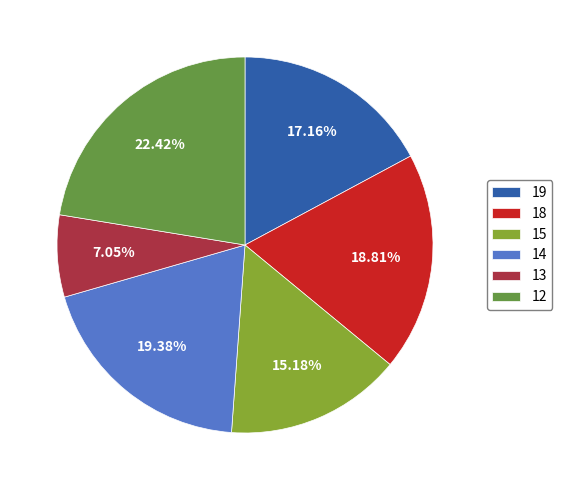

How many slices are in this pie chart?

6